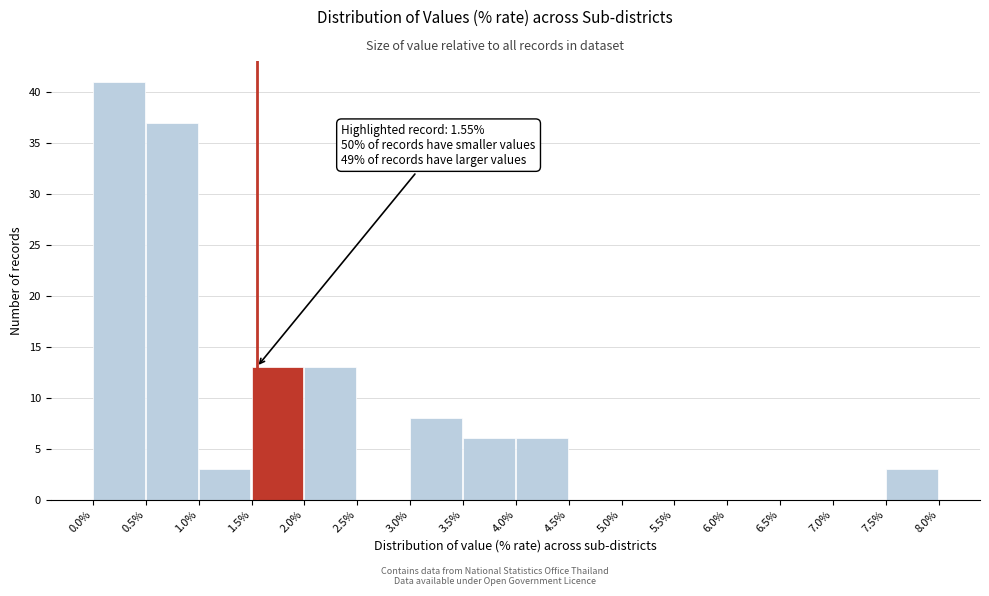

Over which range of the x-axis is the bar tallest?

0.0% to 0.5%